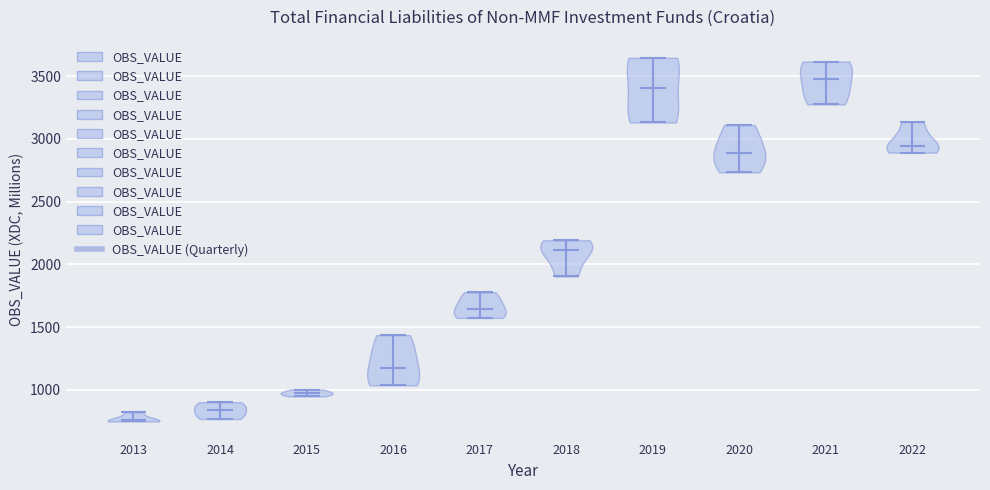

What is the lowest point the violin at x = 2017 reaches on the y-axis? The values are not printed on the chart, so give them approximately, as read against the axis.

1550